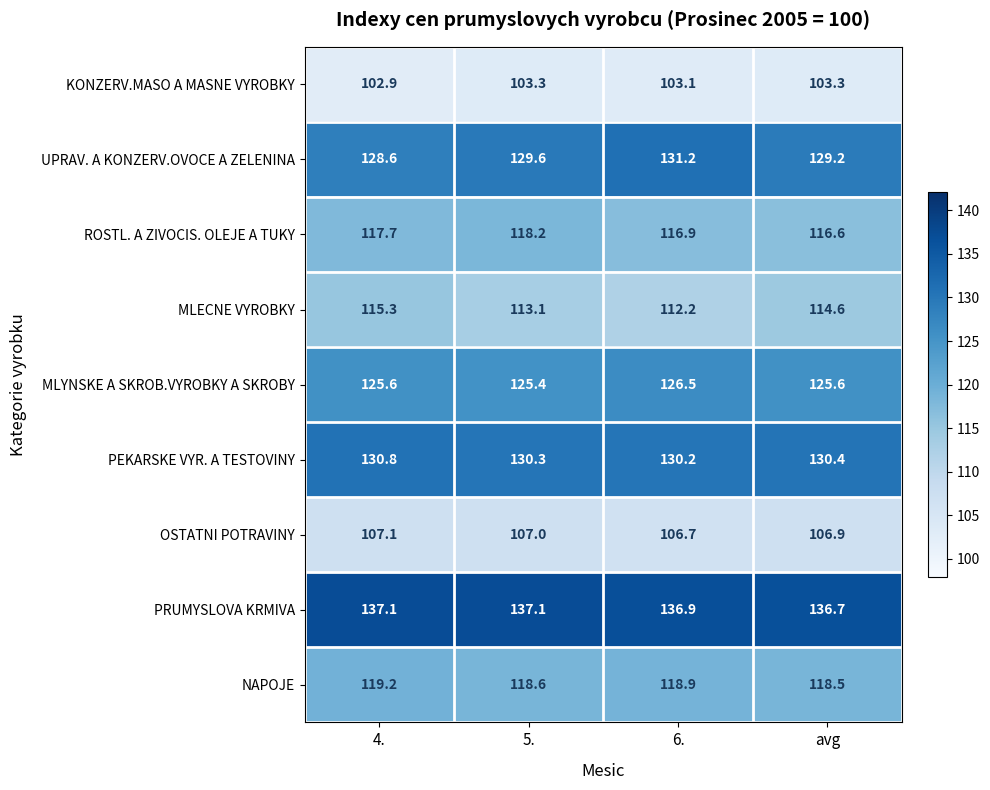

Count the number of data series in this chart.

9